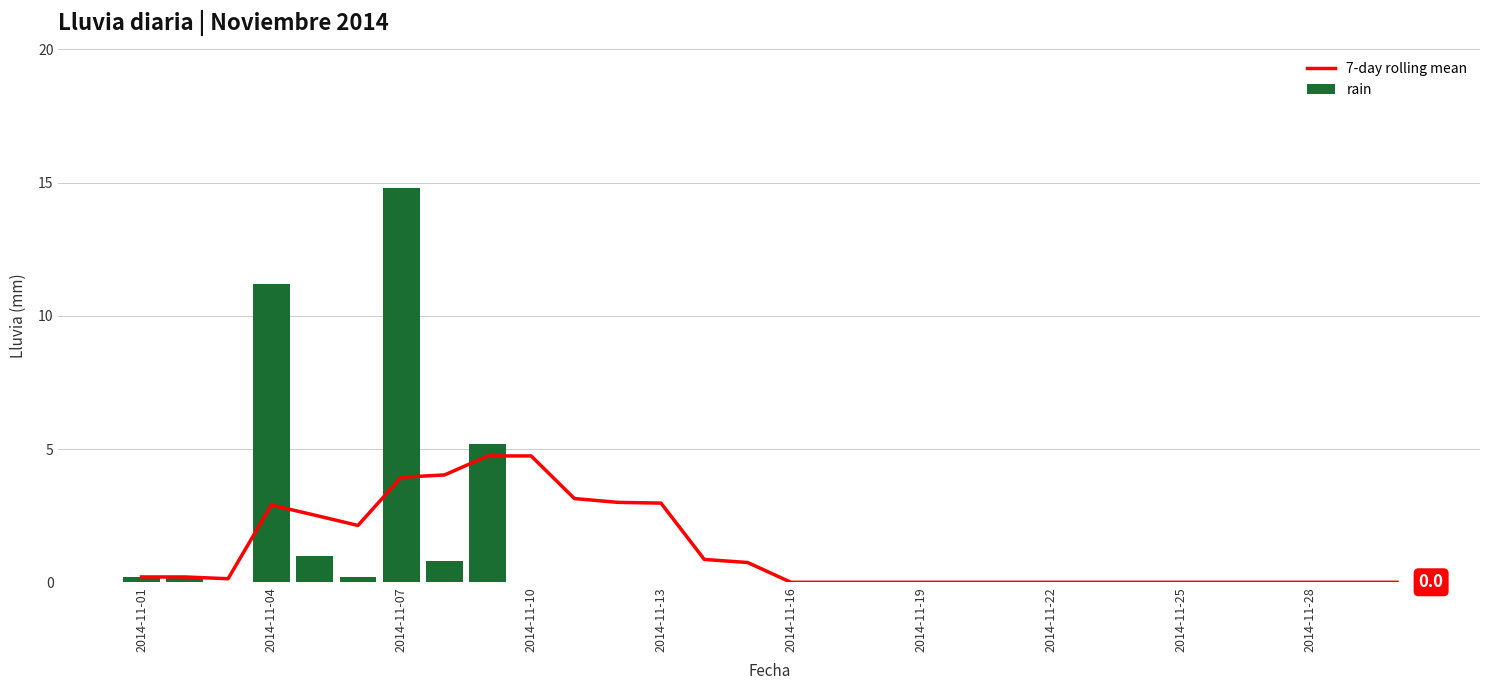

What is the sum of all rain values?

33.6